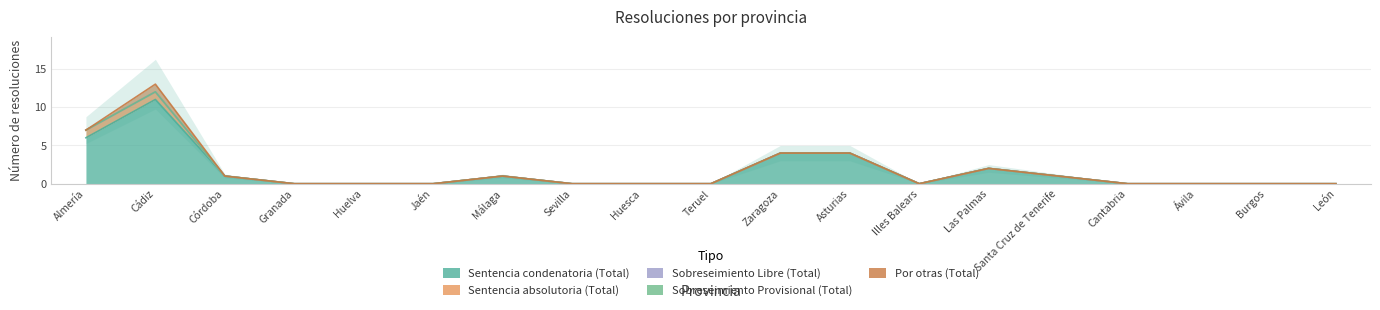

True or false: Sentencia absolutoria (Total) and Por otras (Total) cross at least once.

False